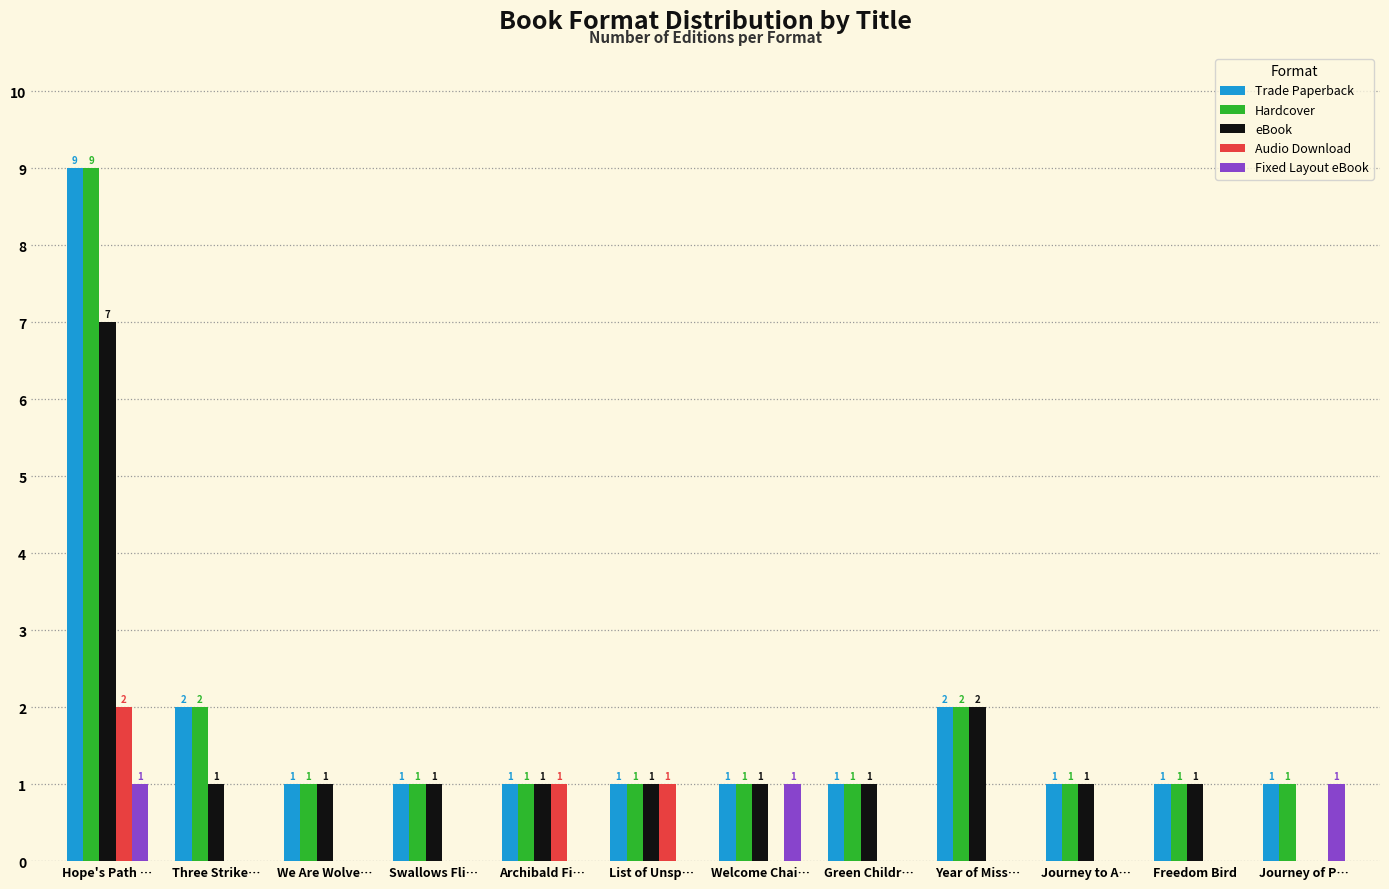

What value does the eBook series have at Year of Miss…?

2